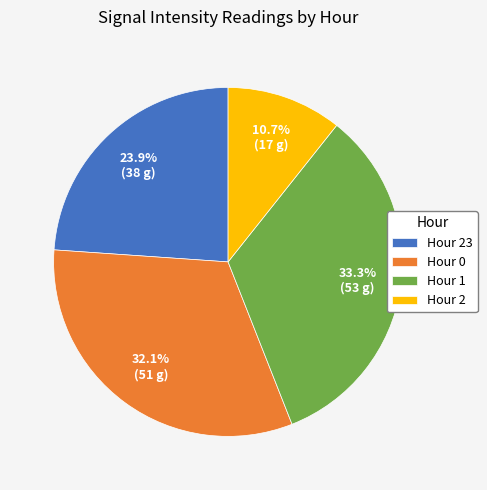

Does Hour 1 account for over 50% of the chart?

No